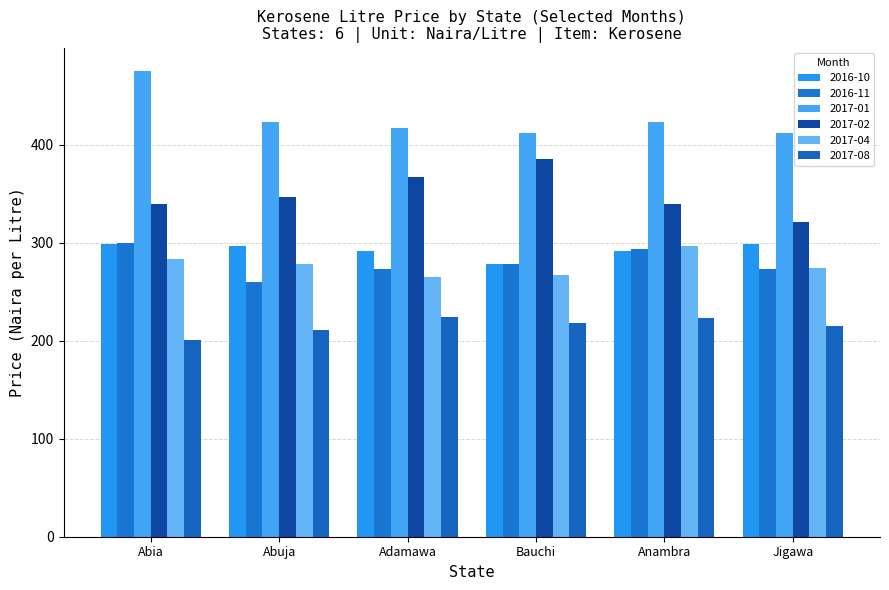

What position from the right is Anambra?

2